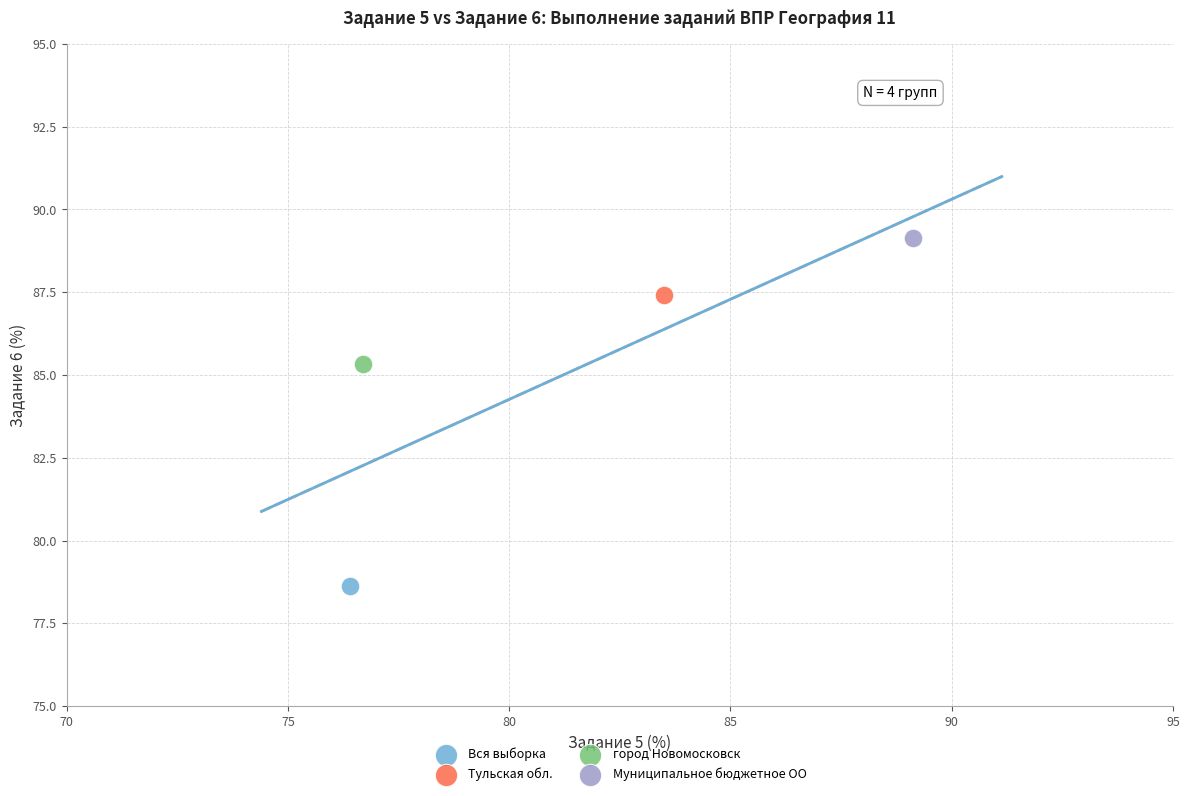

Which series reaches the minimum Y coordinate?

Вся выборка